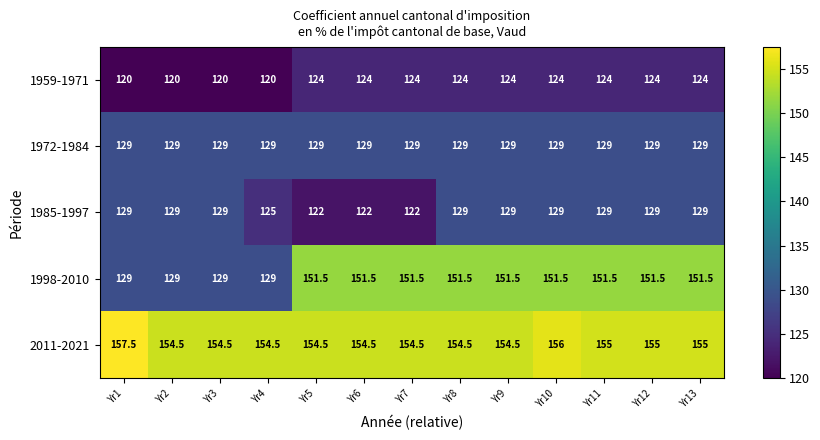

Is it true that 1972-1984 equals 129.0 at Yr9?

True